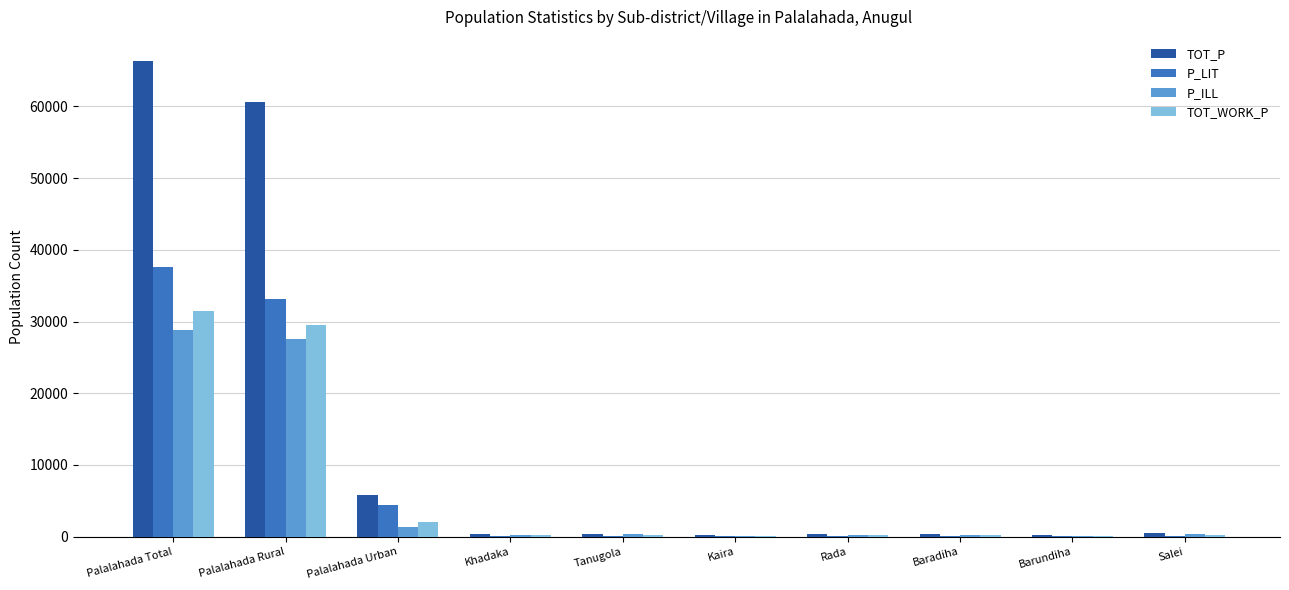

What is the total value across all series at Kaira?

435